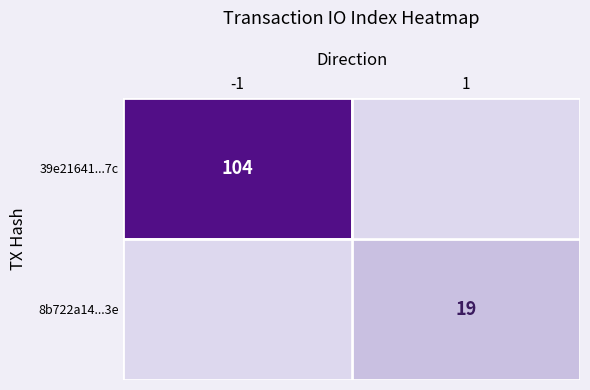

At which category does the chart reach its peak across all series?

-1